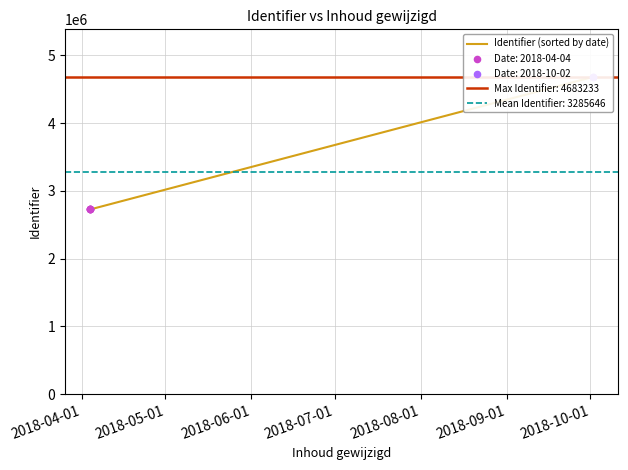

What is the ratio of the value at 2018-06-01 to the value at 2018-10-01?

0.6